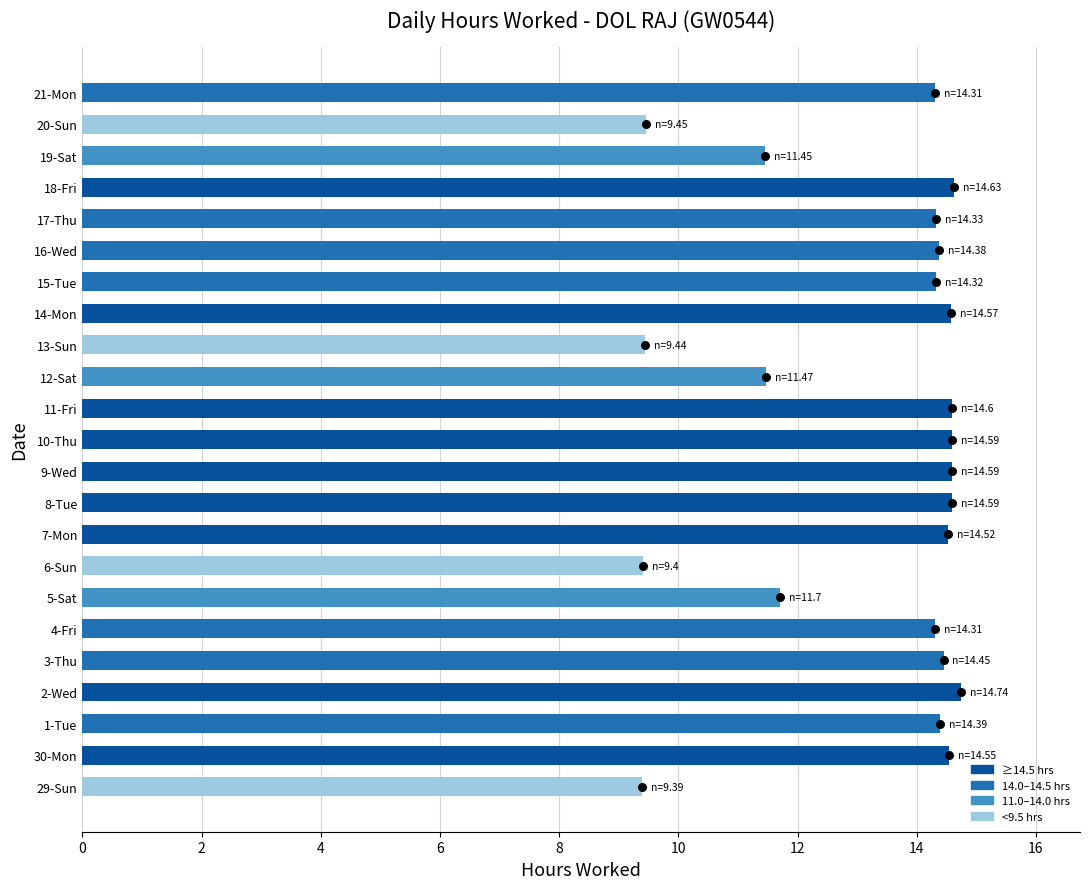

What is the ratio of the value at 1-Tue to the value at 3-Thu?

1.0